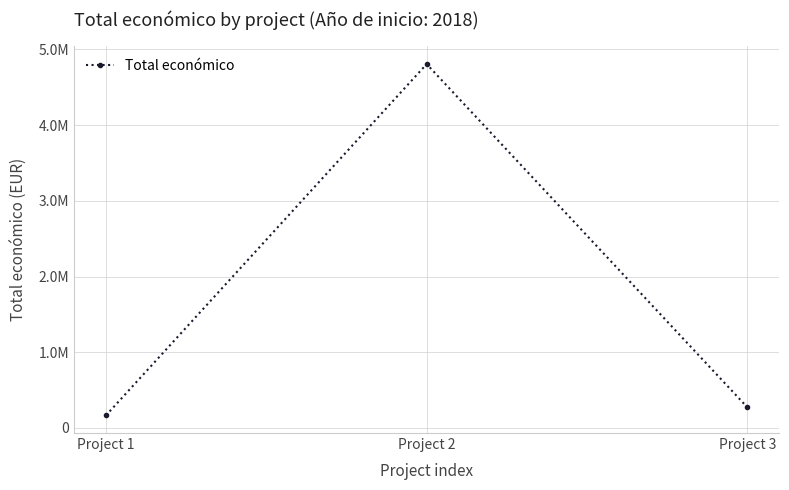

What is the change in value from Project 1 to Project 3?

+106552